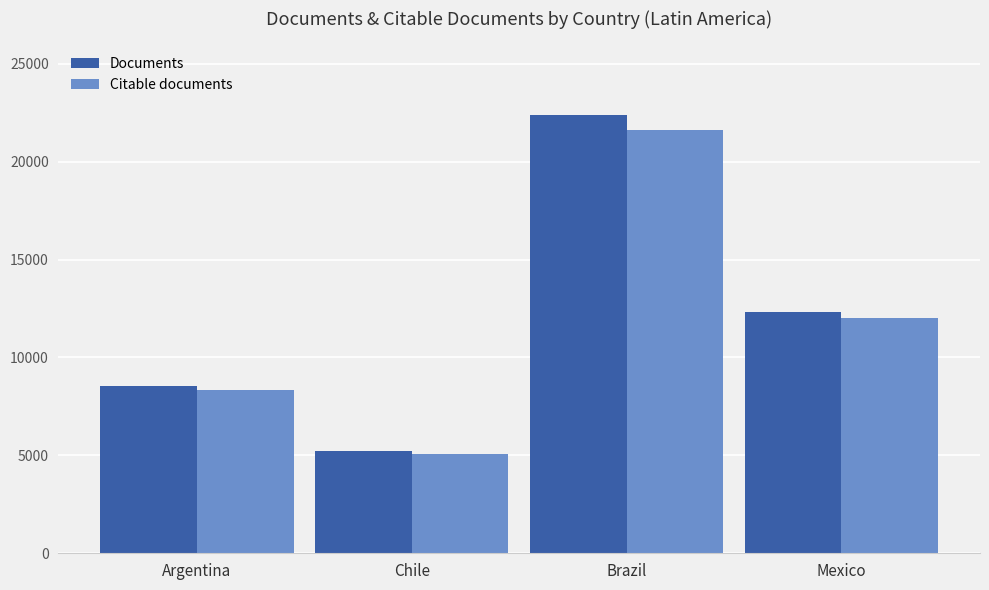

What is the average value of the Documents series?

12122